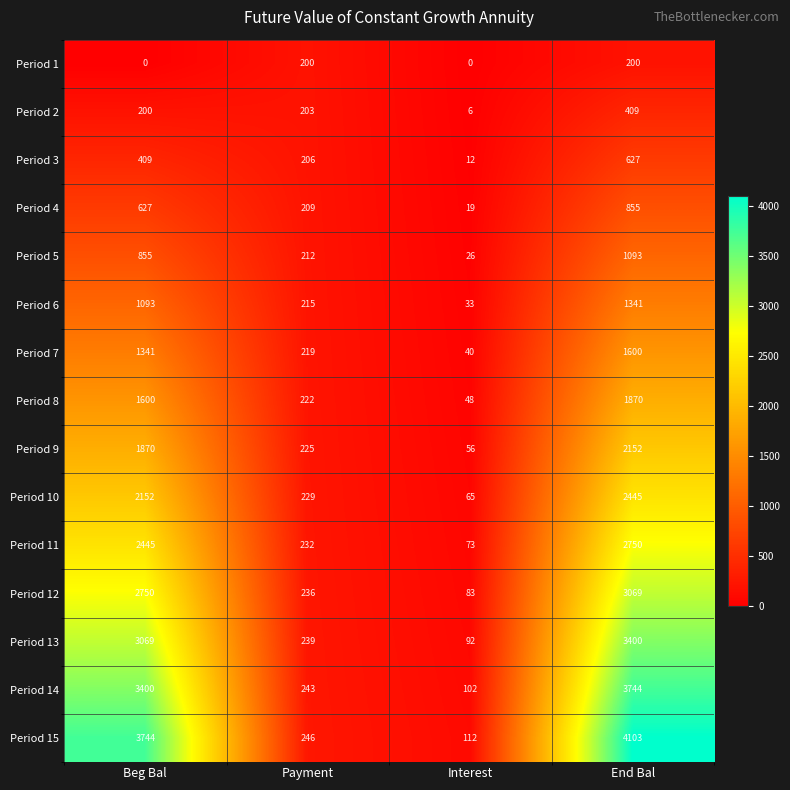

Which series has the largest total across all categories?

Period 15